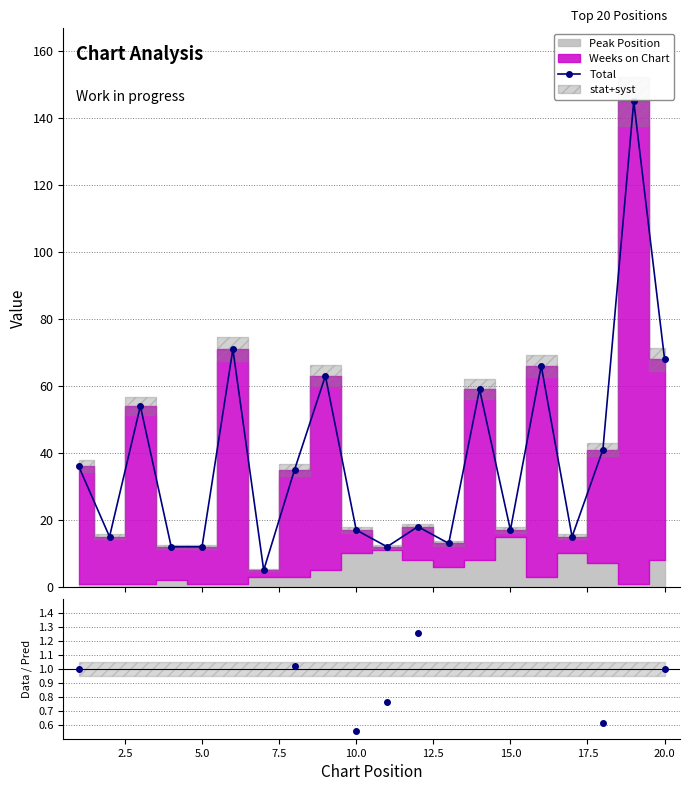

True or false: Total has more than 0 interior local peaks.

True